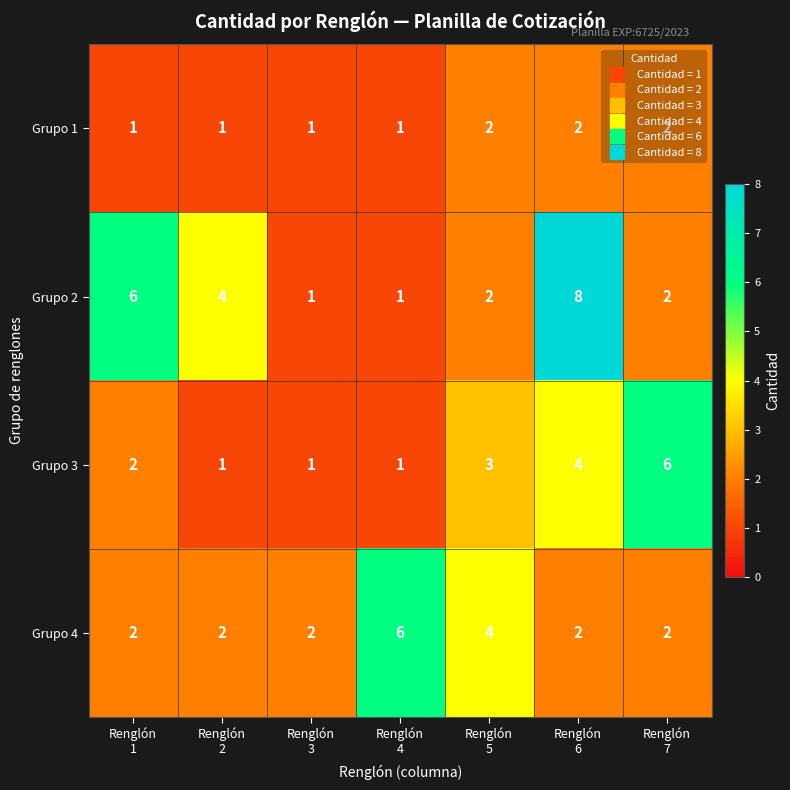

Which series has the largest total across all categories?

Grupo 2